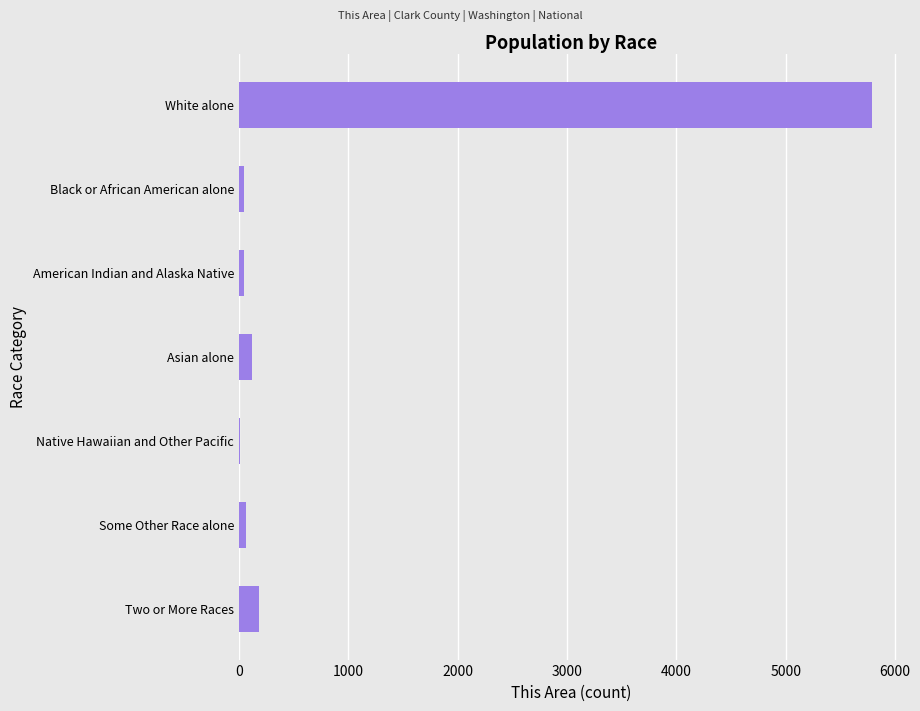

The chart shows a value of 182 at Two or More Races. True or false?

True